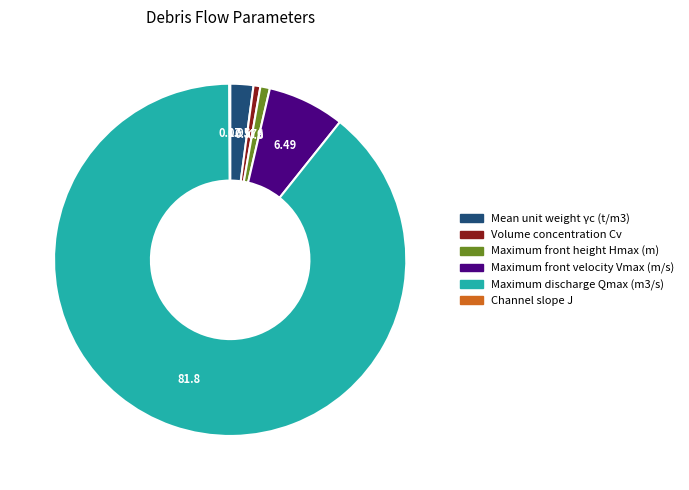

True or false: Maximum front height Hmax (m) accounts for 1% of the total.

True